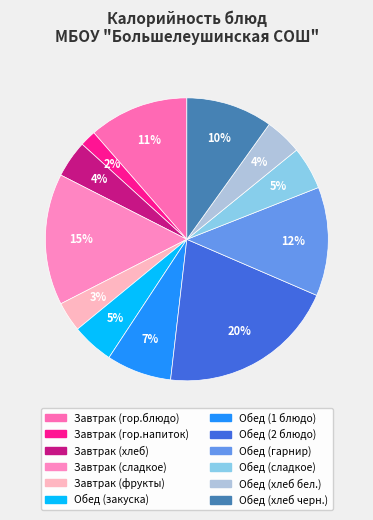

To the nearest percent, what is the average slice percentage?

8%